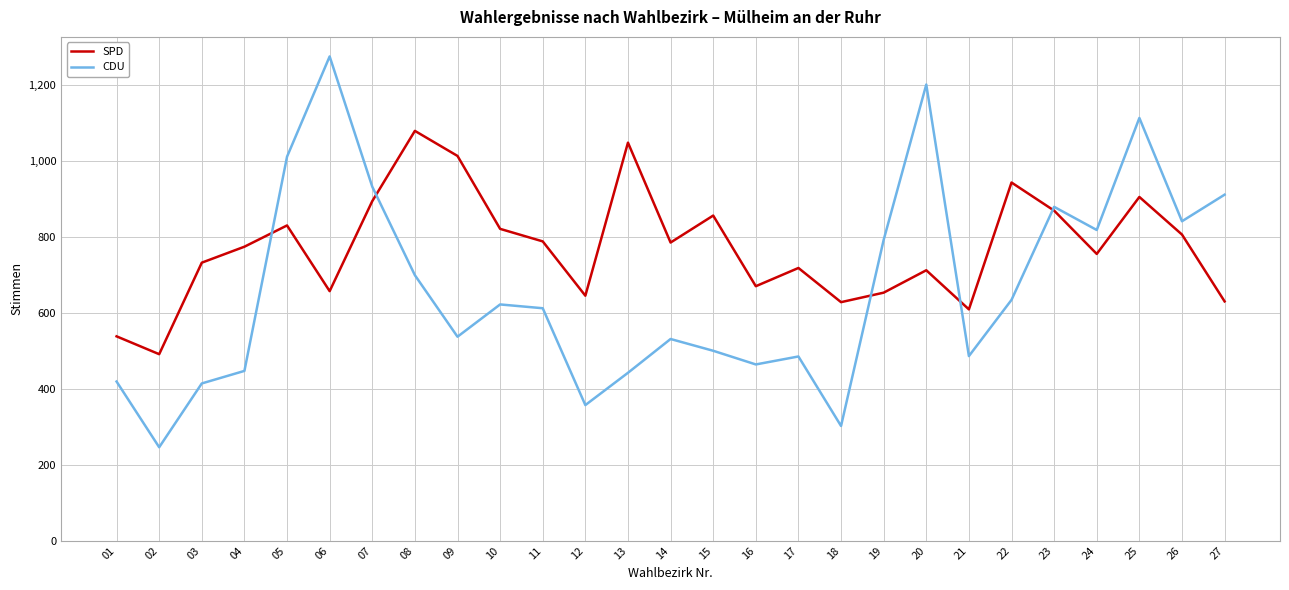

Does the chart have visible grid lines?

Yes